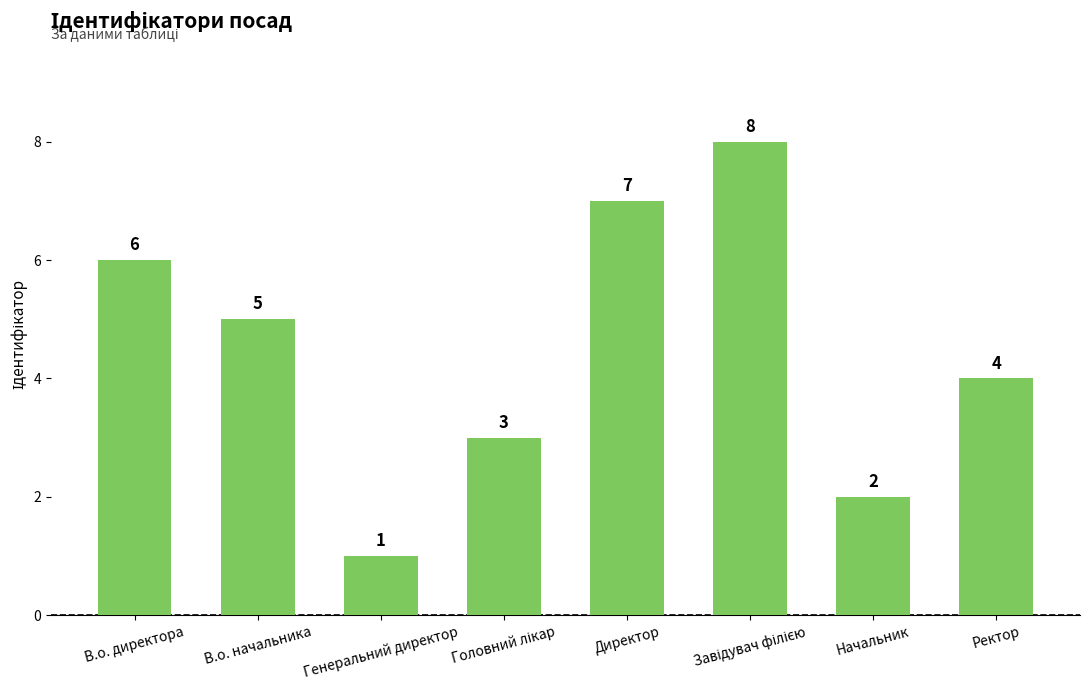

Count the values in the range 3 to 7.

5